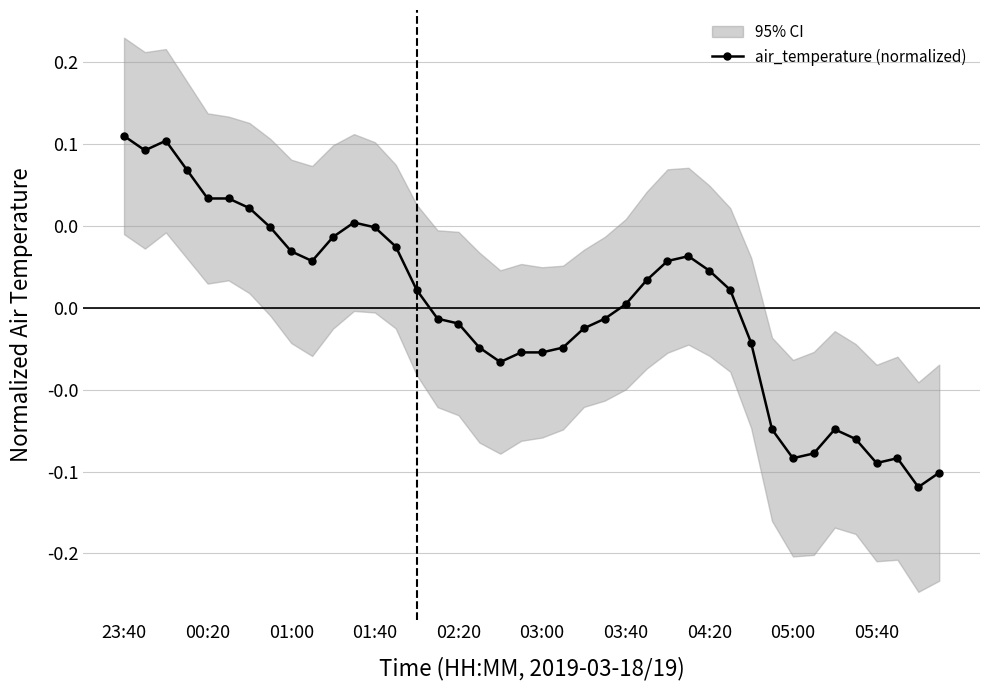

Is it true that the value at 10 is 0.0?

True